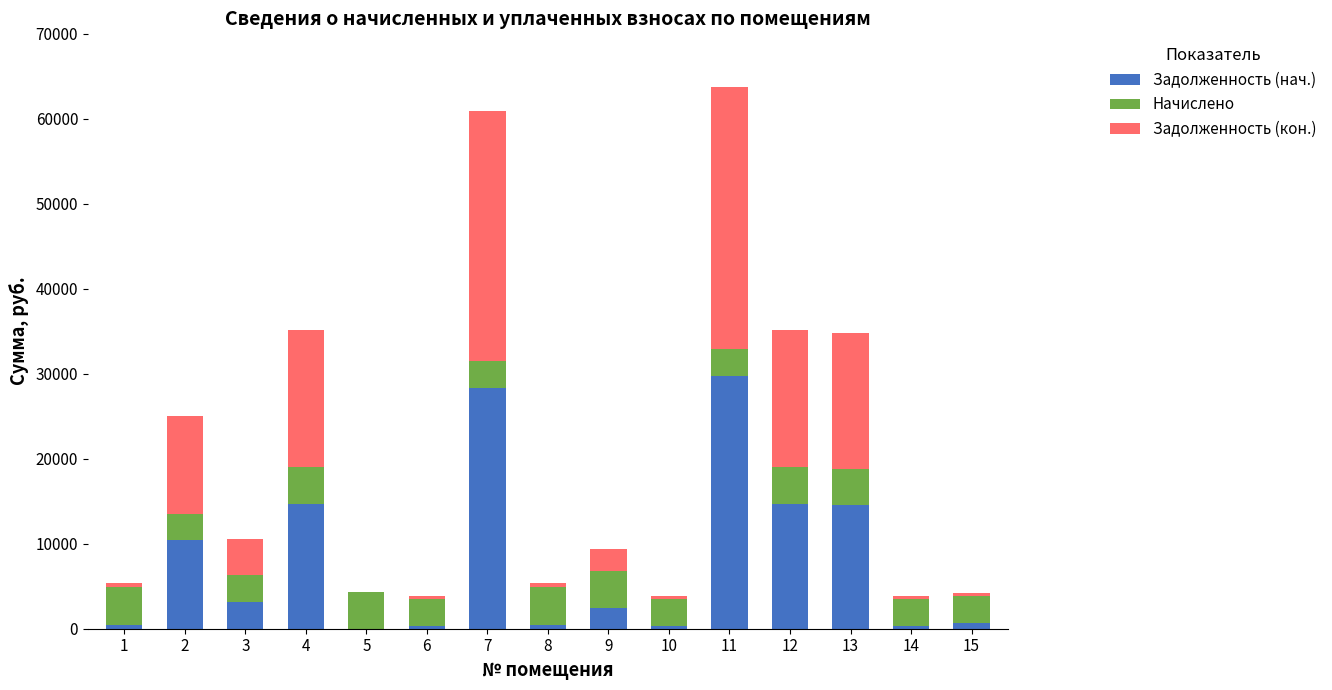

What is the total value across all series at 2?

24981.8